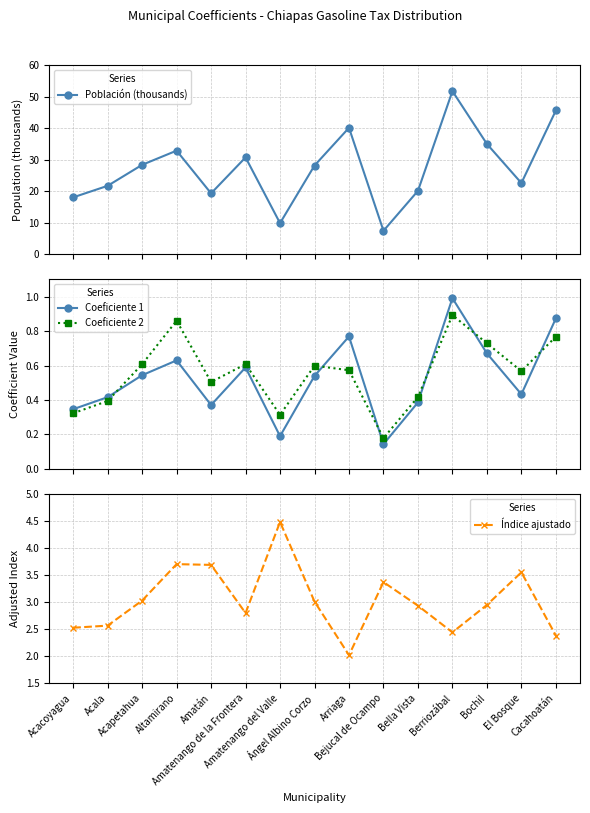

True or false: Coeficiente 1 and Población (thousands) intersect in this chart.

False